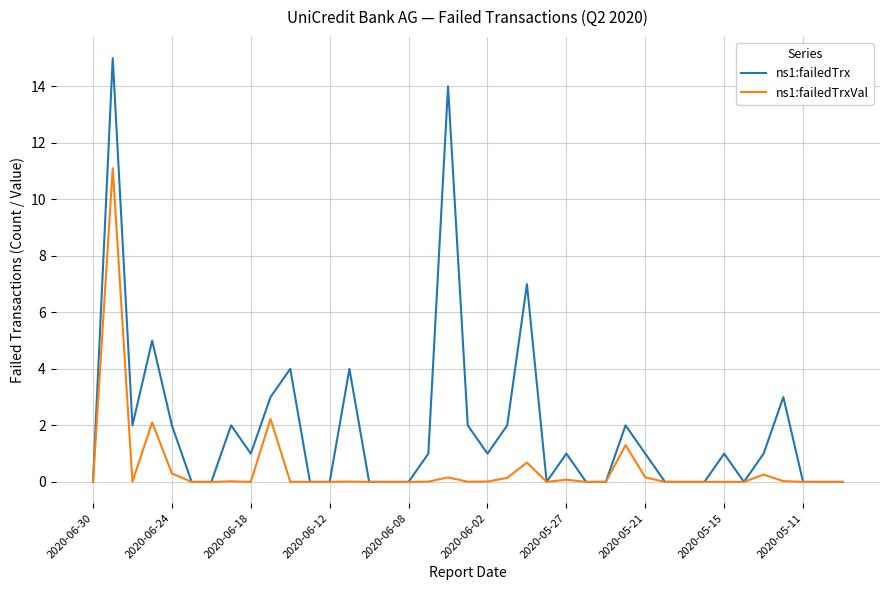

Which series has the widest spread of values?

ns1:failedTrx